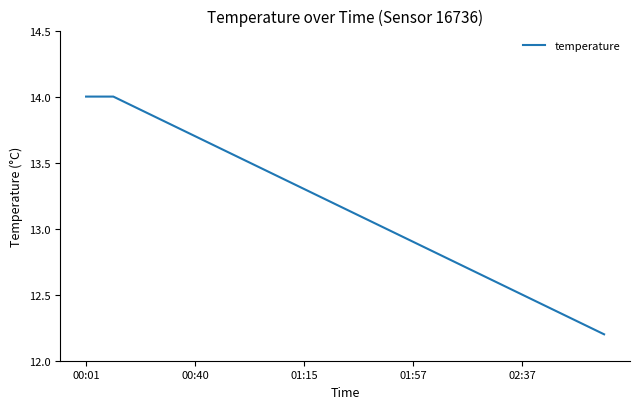

What is the greatest value displayed?

14.0